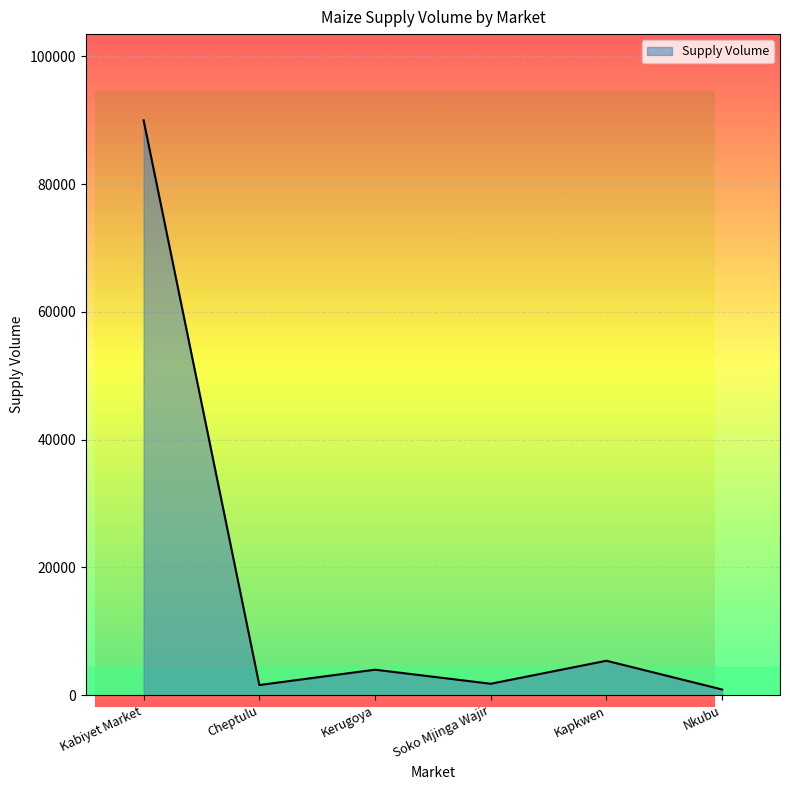

The value at Kapkwen is 5400. True or false?

True